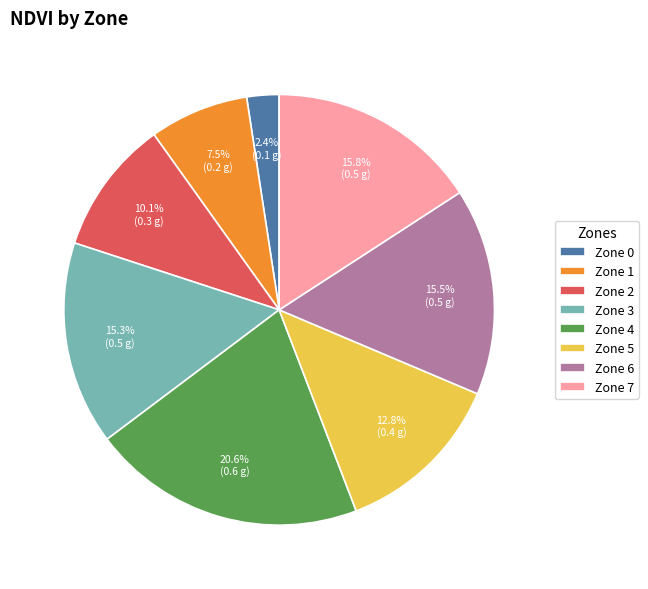

Do Zone 3 and Zone 6 together represent more than half of the pie?

No